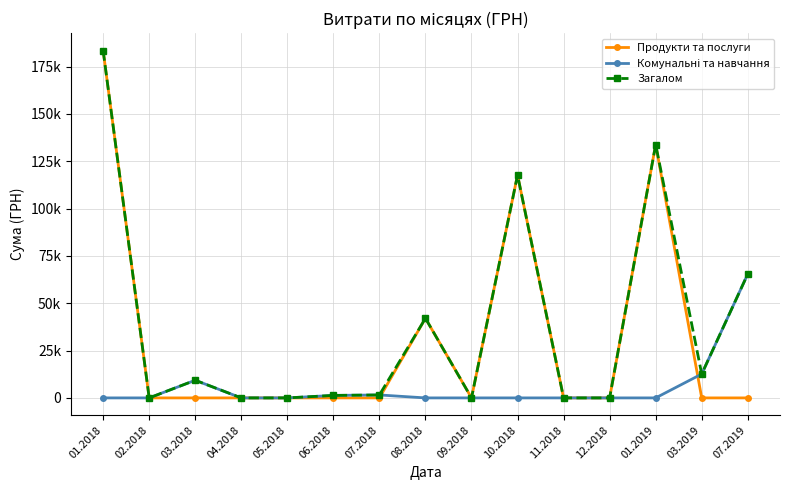

Is this an area chart (filled region under the line)?

No